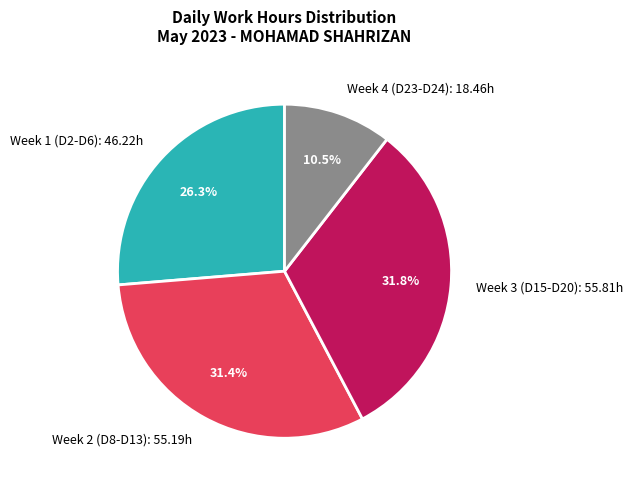

How many slices are in this pie chart?

4